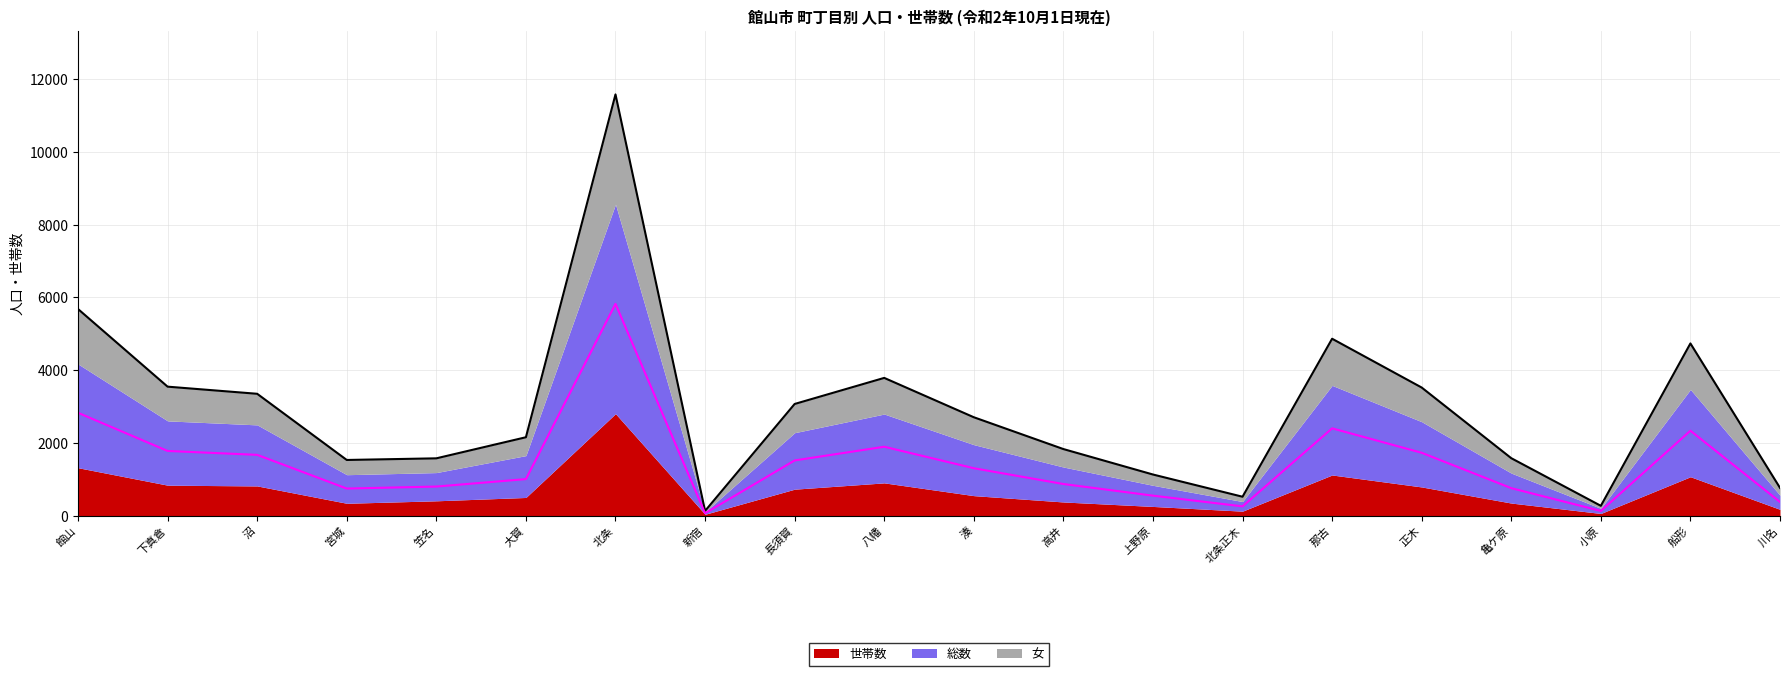

Does the chart have visible grid lines?

Yes